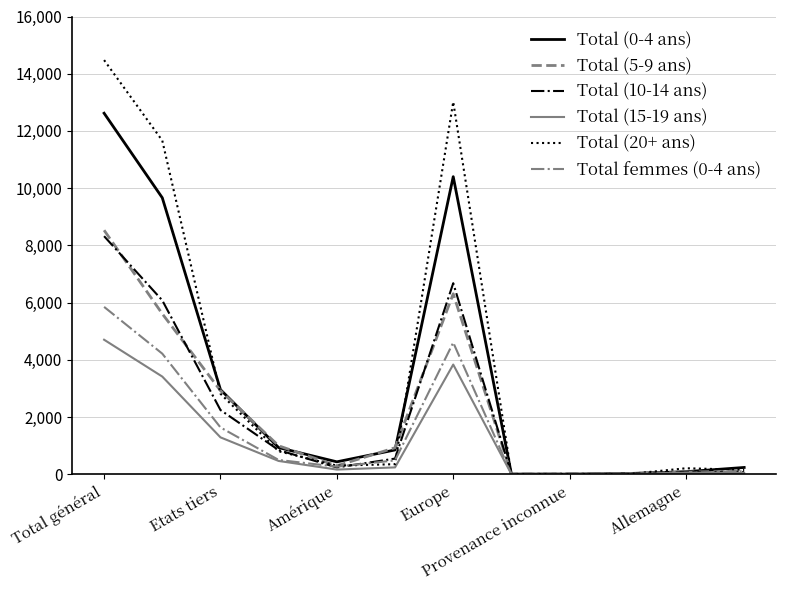

Which series has the largest total across all categories?

Total (20+ ans)